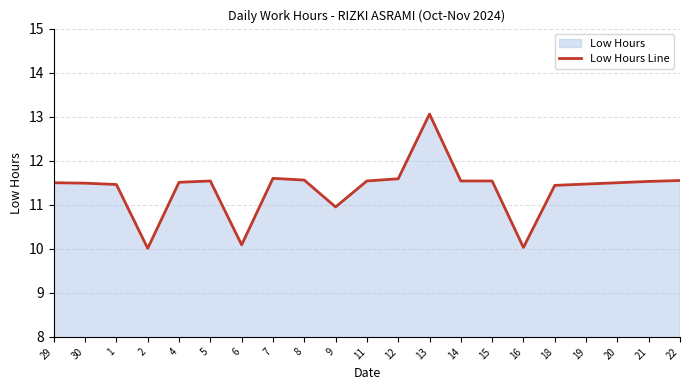

Rank the categories by value from highest to lowest.

13, 7, 12, 8, 22, 5, 11, 14, 15, 21, 4, 29, 20, 30, 19, 1, 18, 9, 6, 16, 2